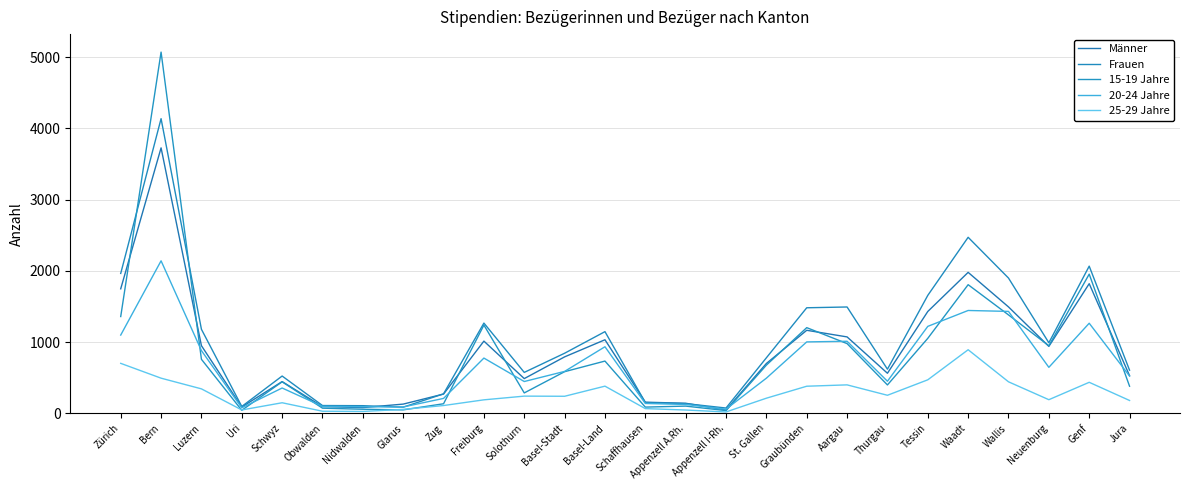

How many lines are shown in the chart?

5